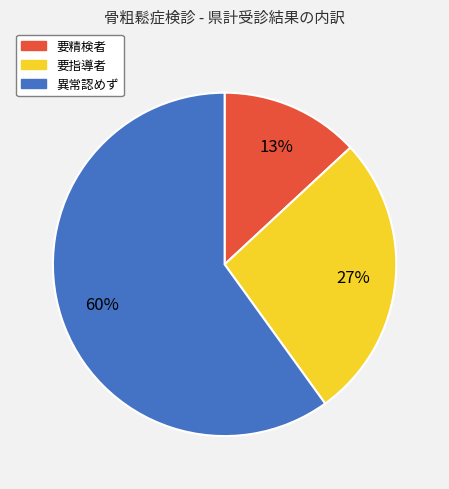

To the nearest percent, what is the difference between the 異常認めず and 要指導者 slice percentages?

33%